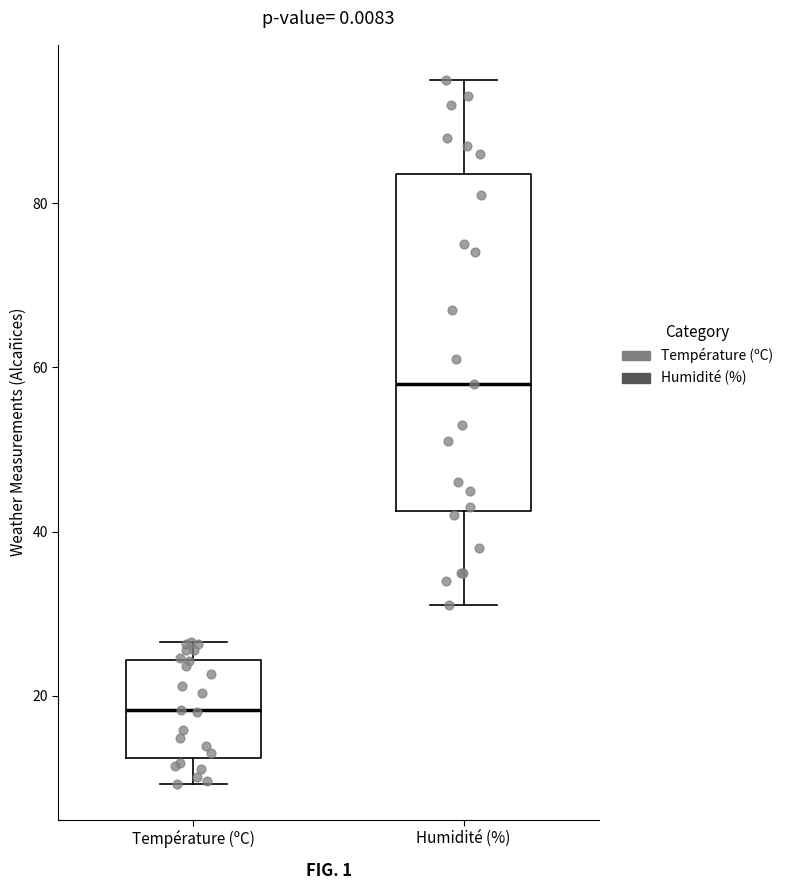

Reading left to right, read every box against the y-axis: the position of its median line, the range the box covers, and the ends of its whiskers. The values are not printed on the chart, so give them approximately, as read against the axis.

Température (ºC): median 18, box 12 to 24, whiskers 10 to 26
Humidité (%): median 58, box 42 to 84, whiskers 32 to 96